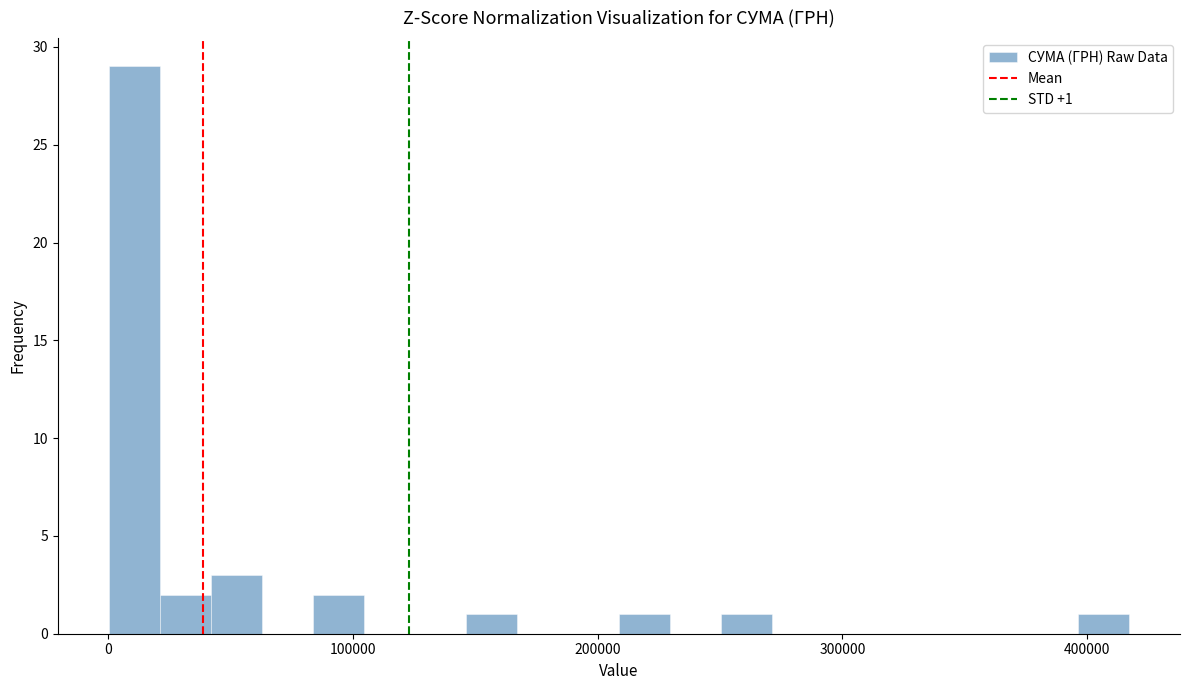

Around what value on the x-axis is the tallest bar? Give the approximate position of its centre, as read against the axis.

10000